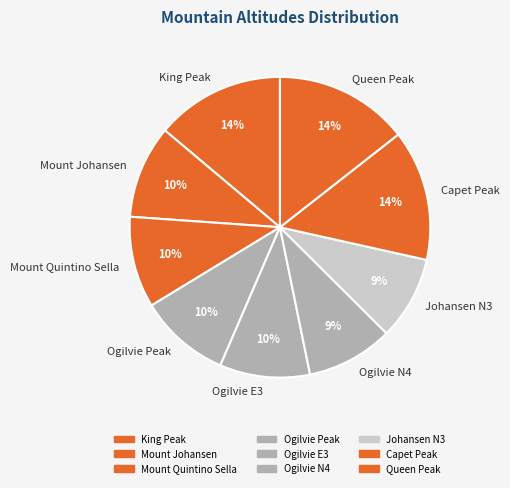

Is there any slice that represents more than half of the pie?

No